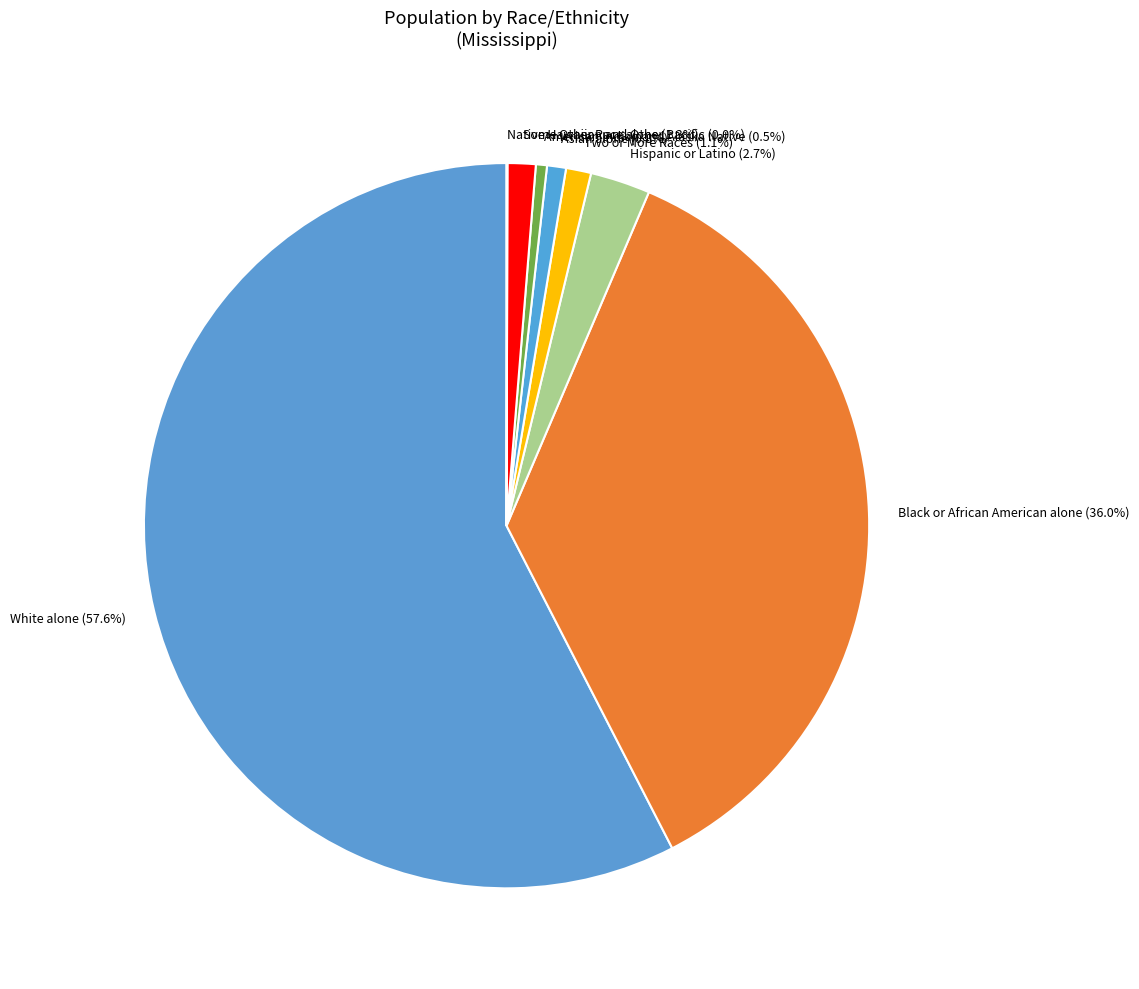

Does any single category account for the majority?

Yes